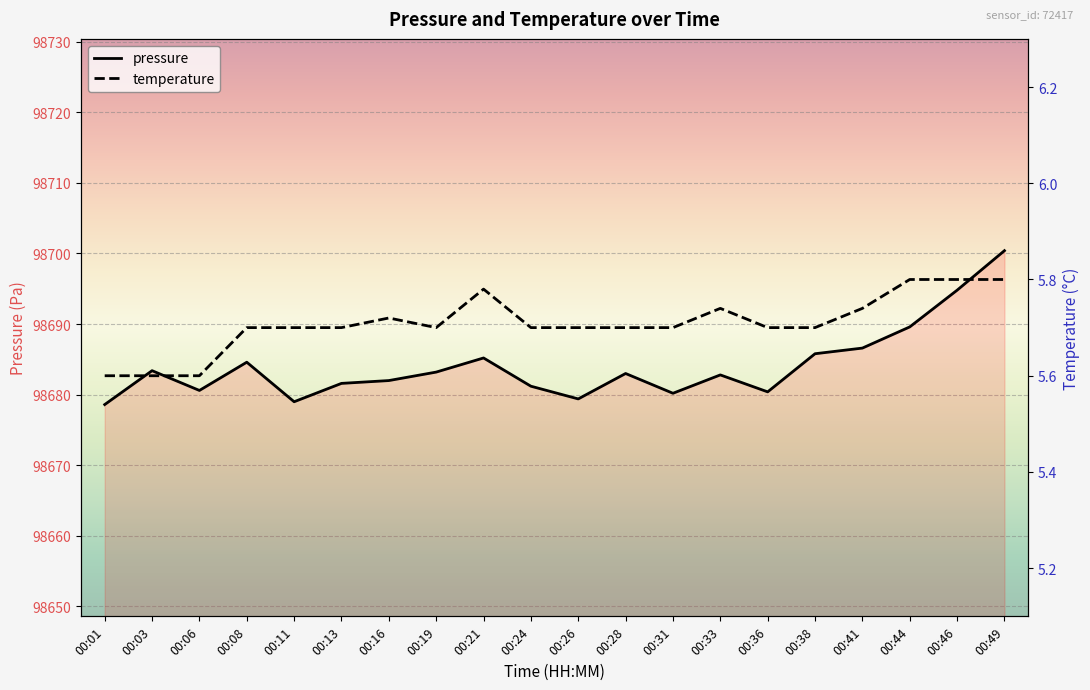

How many lines are shown in the chart?

2